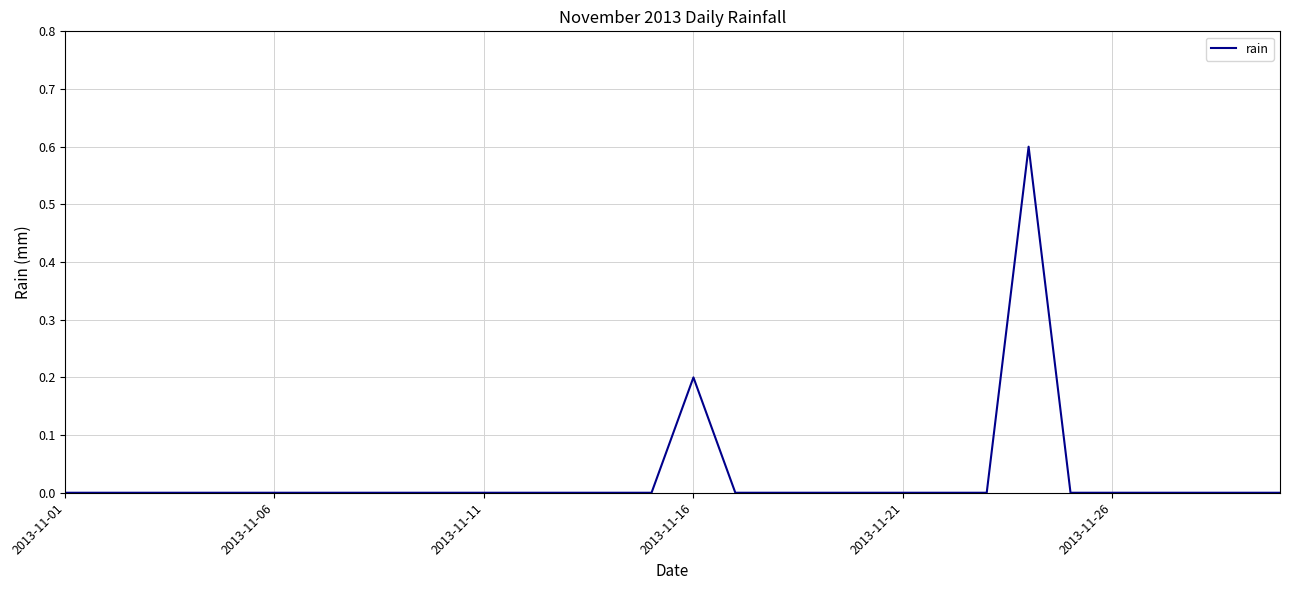

What is the greatest value displayed?

0.6